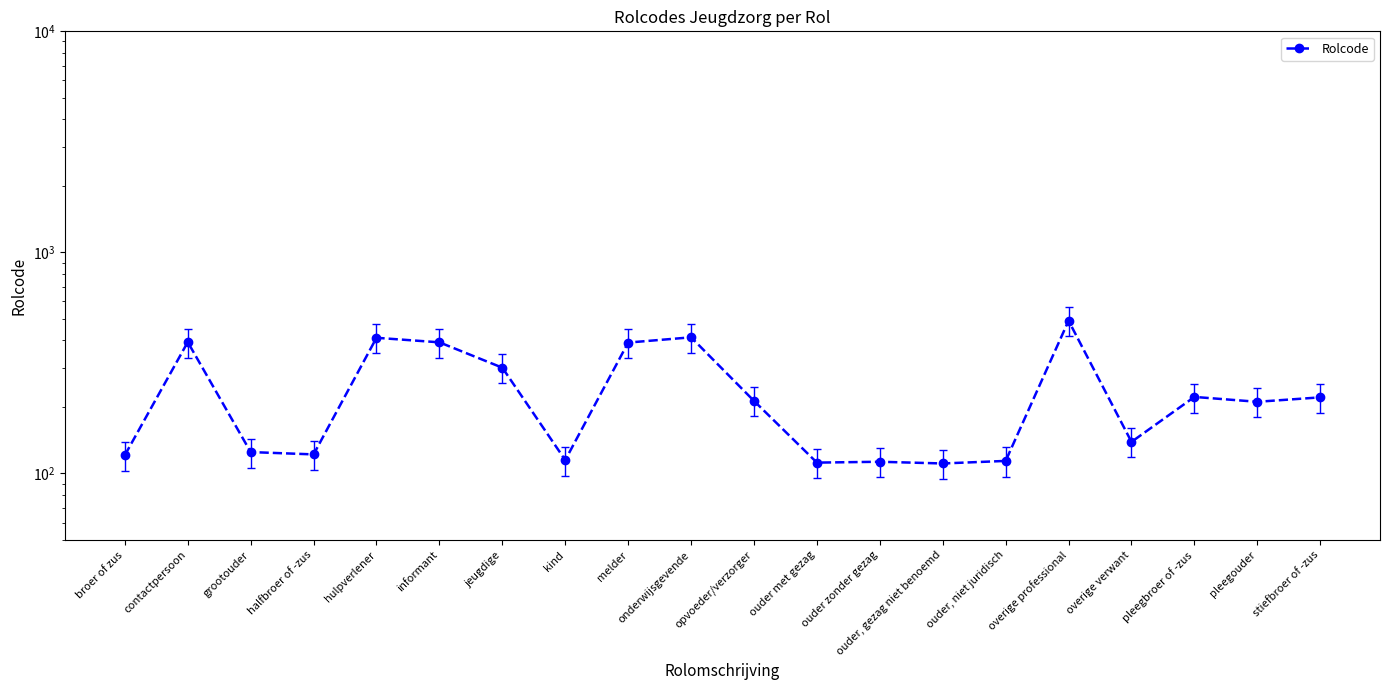

What value does the data have at contactpersoon, to the nearest 10?

390